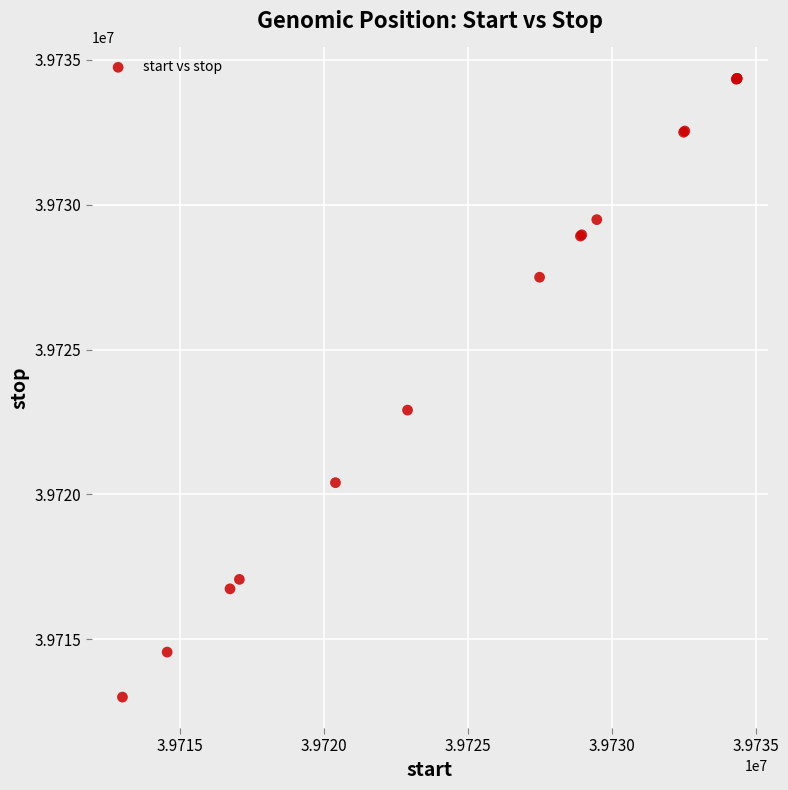

What Y value in the scatter plot is closest to 39723682?

39722910